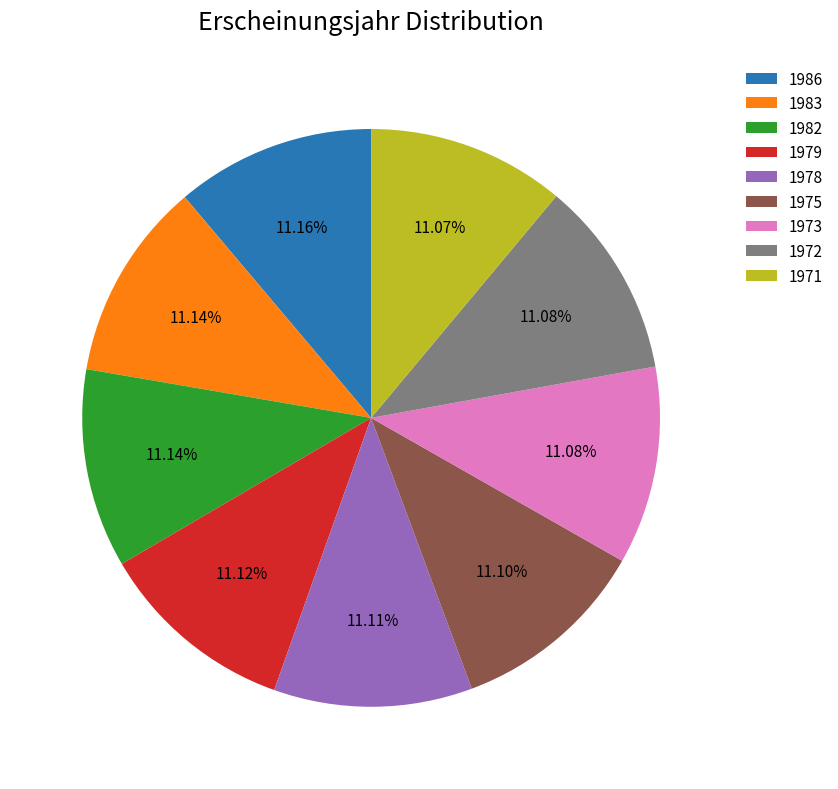

Is there a majority slice in this chart?

No